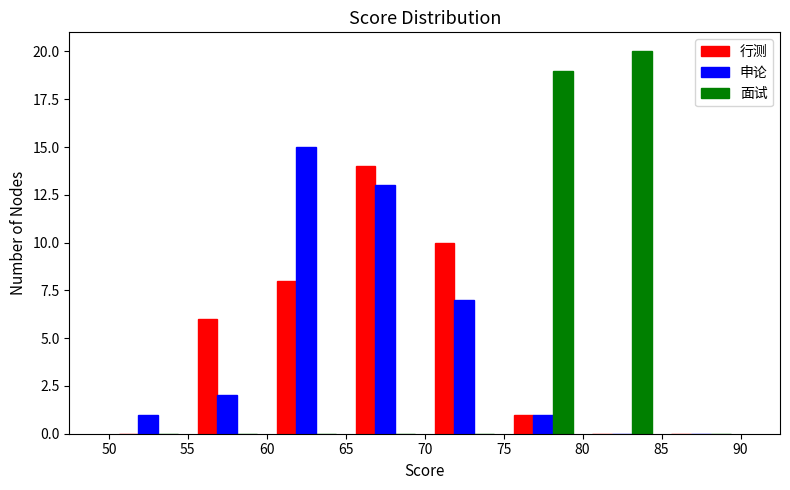

Reading left to right, transcribe this chart: for each range on the x-axis, give the height of each series' bar. The values are not printed on the chart, so give them approximately, as read against the axis.

50 to 55: 行测=0	申论=1	面试=0
55 to 60: 行测=6	申论=2	面试=0
60 to 65: 行测=8	申论=15	面试=0
65 to 70: 行测=14	申论=13	面试=0
70 to 75: 行测=10	申论=7	面试=0
75 to 80: 行测=1	申论=1	面试=19
80 to 85: 行测=0	申论=0	面试=20
85 to 90: 行测=0	申论=0	面试=0